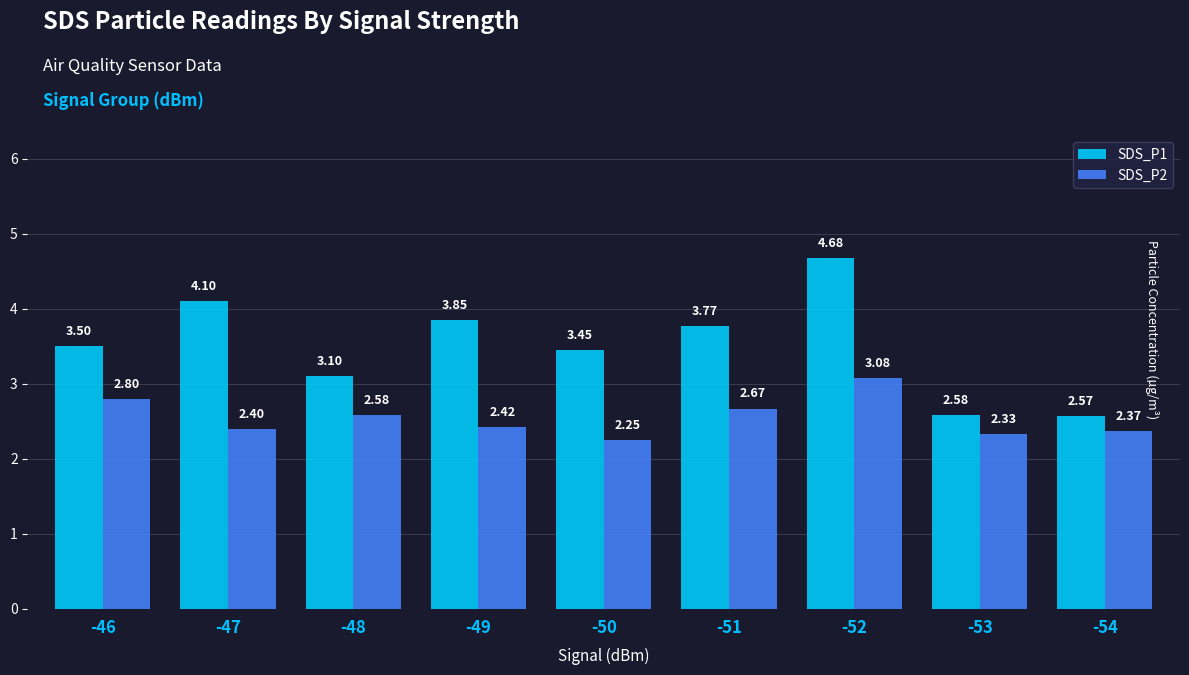

At how many categories does at least one series exceed 2?

9